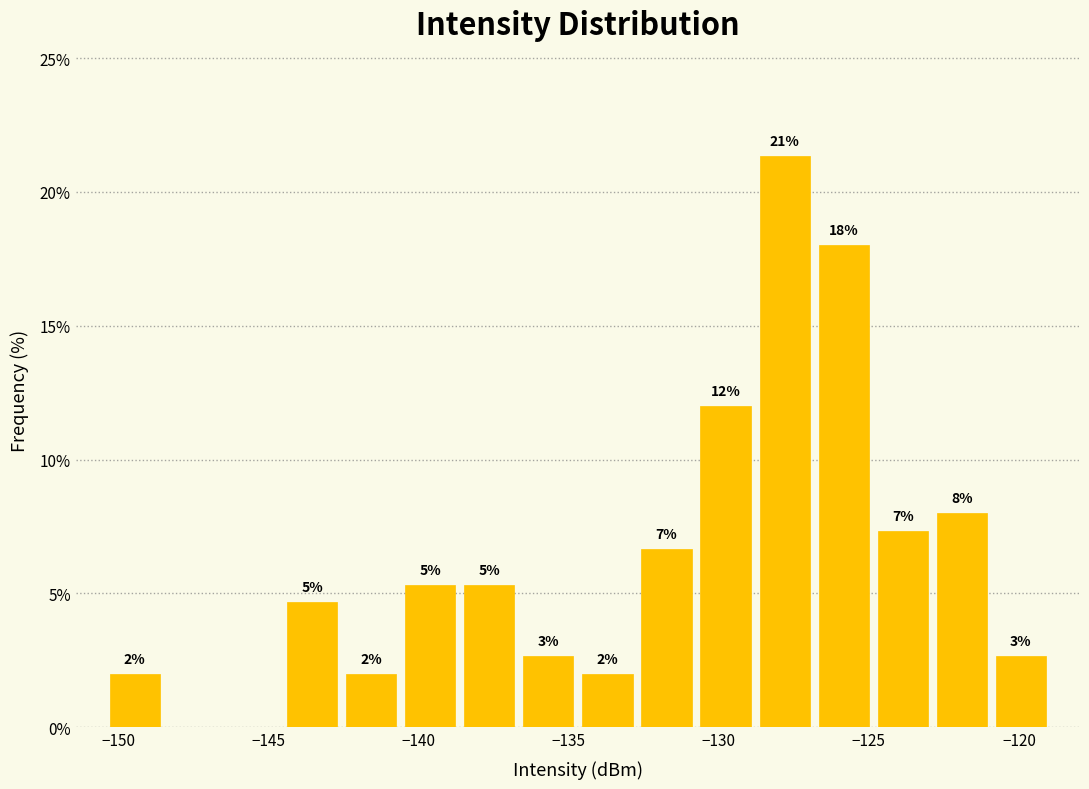

Around what value on the x-axis is the tallest bar? Give the approximate position of its centre, as read against the axis.

-128.0